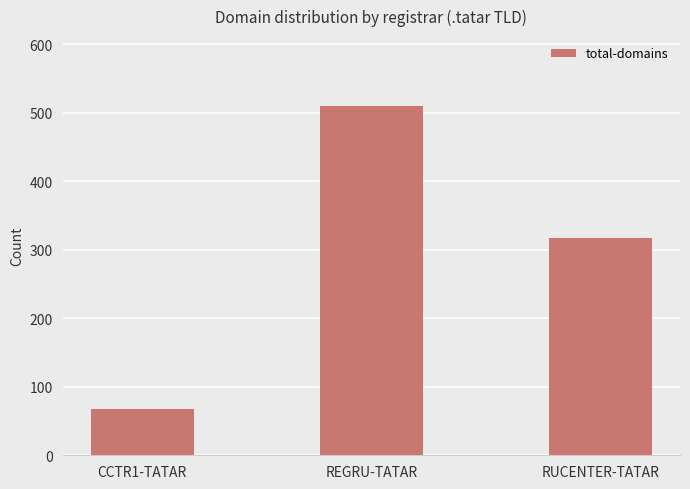

Count the values in the range 68 to 510.

3